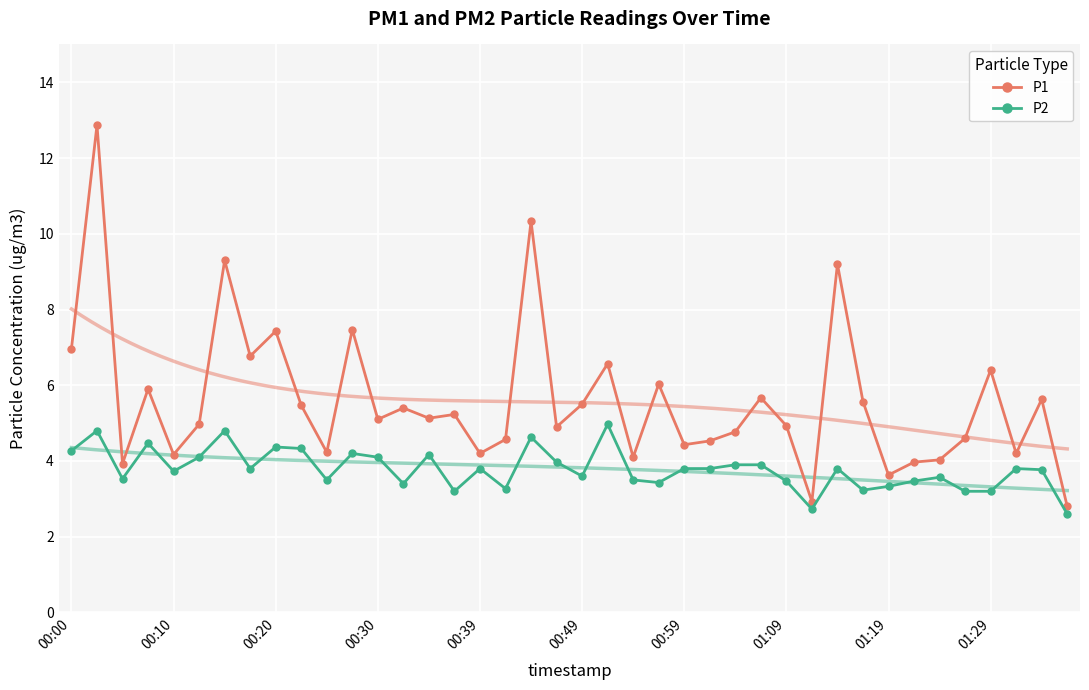

Reading left to right, extract all data points from this chart.

P1: 7.0	12.9	3.9	5.9	4.2	5.0	9.3	6.8	7.4	5.5	4.2	7.5	5.1	5.4	5.1	5.2	4.2	4.6	10.3	4.9	5.5	6.6	4.1	6.0	4.4	4.5	4.8	5.7	4.9	2.9	9.2	5.6	3.6	4.0	4.0	4.6	6.4	4.2	5.6	2.8
P2: 4.3	4.8	3.5	4.5	3.7	4.1	4.8	3.8	4.4	4.3	3.5	4.2	4.1	3.4	4.2	3.2	3.8	3.3	4.6	4.0	3.6	5.0	3.5	3.4	3.8	3.8	3.9	3.9	3.5	2.7	3.8	3.2	3.3	3.5	3.6	3.2	3.2	3.8	3.8	2.6